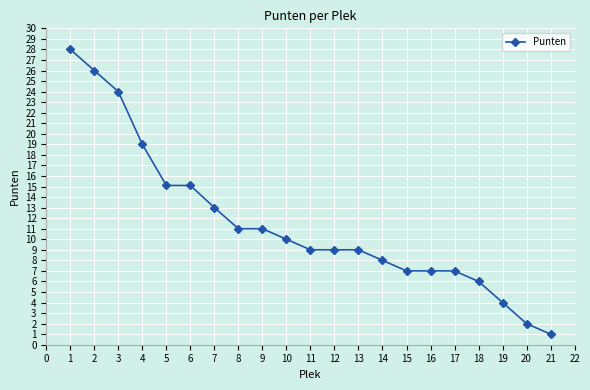

What is the difference between the maximum and minimum values?

27.0